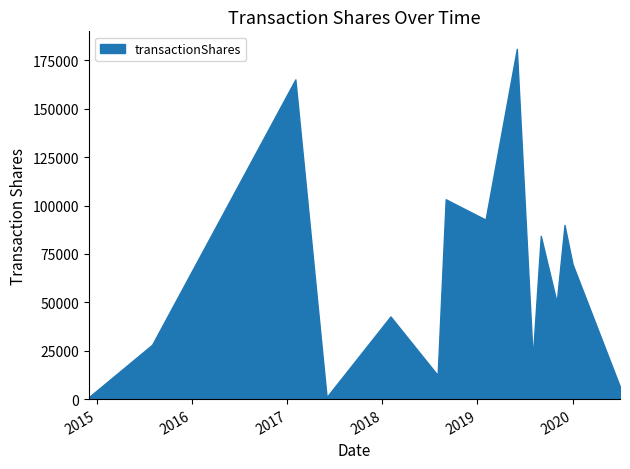

What is the difference between the maximum and minimum values?

180000